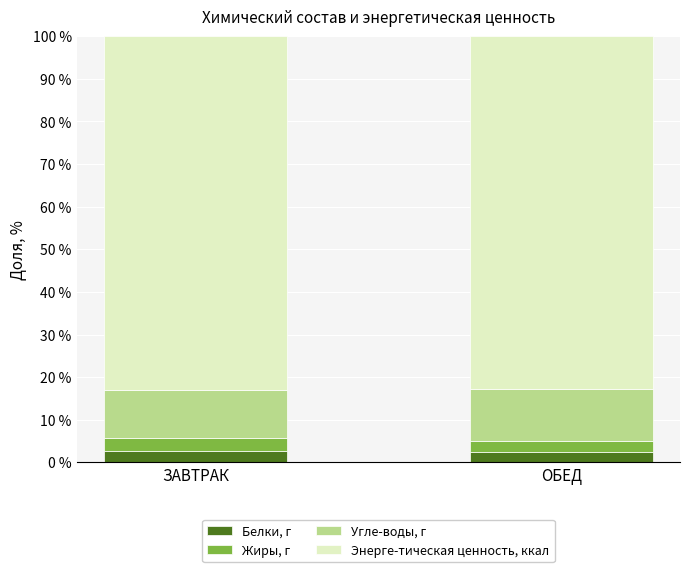

What is the minimum value for Белки, г?

2.4